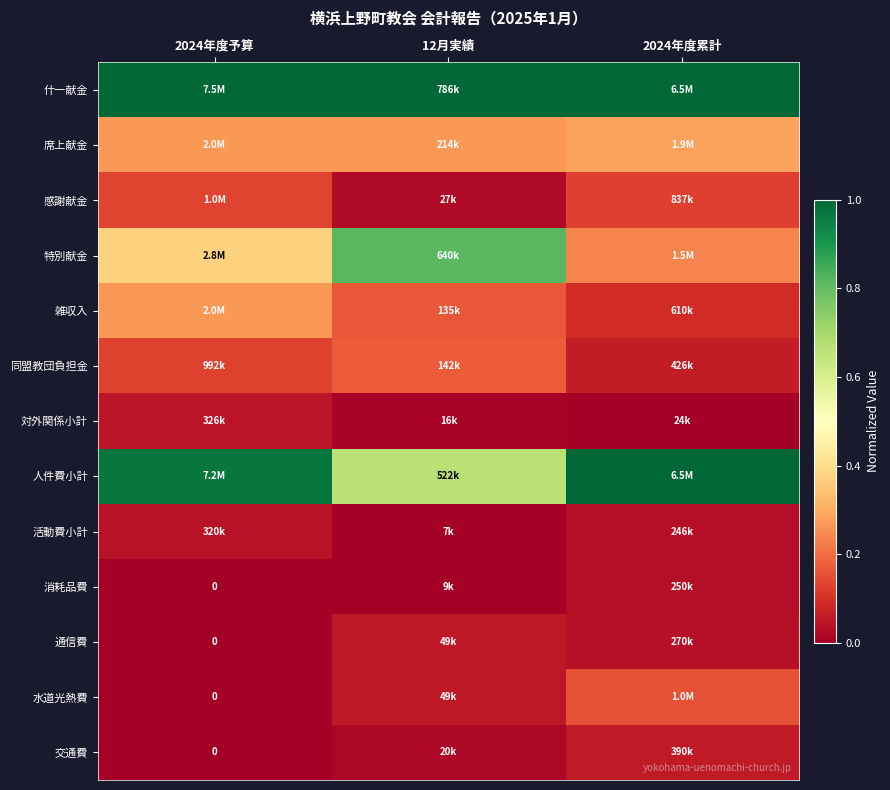

What is the approximate value of 雑収入 at 2024年度累計?

0.1